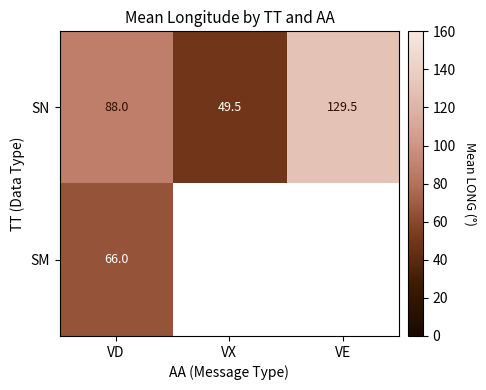

At which label is SN closest to 89?

VD